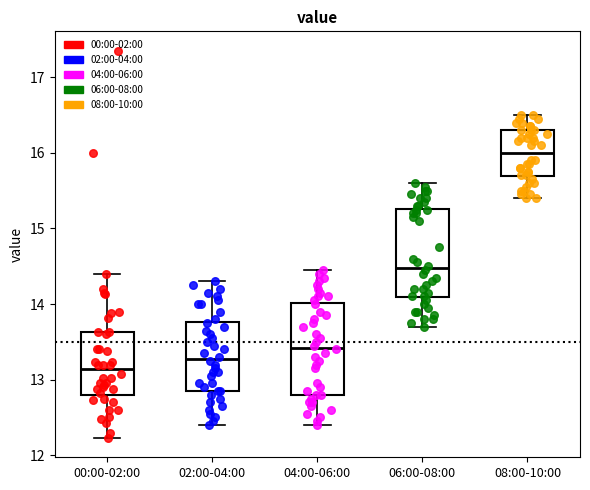

Which box has the highest median line?

08:00-10:00